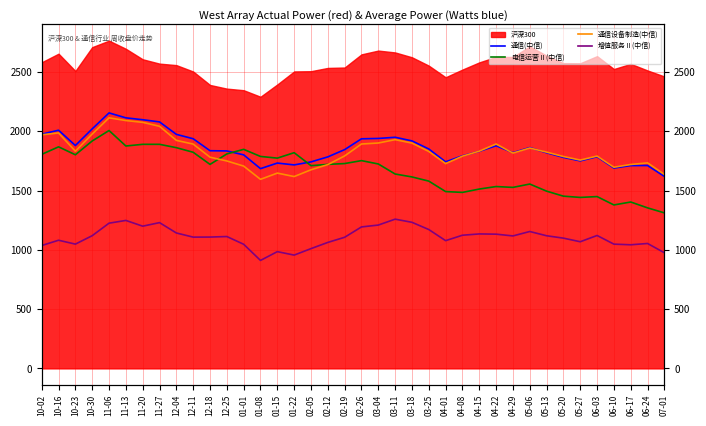

Between 03-25 and 10-02, which is larger?

10-02